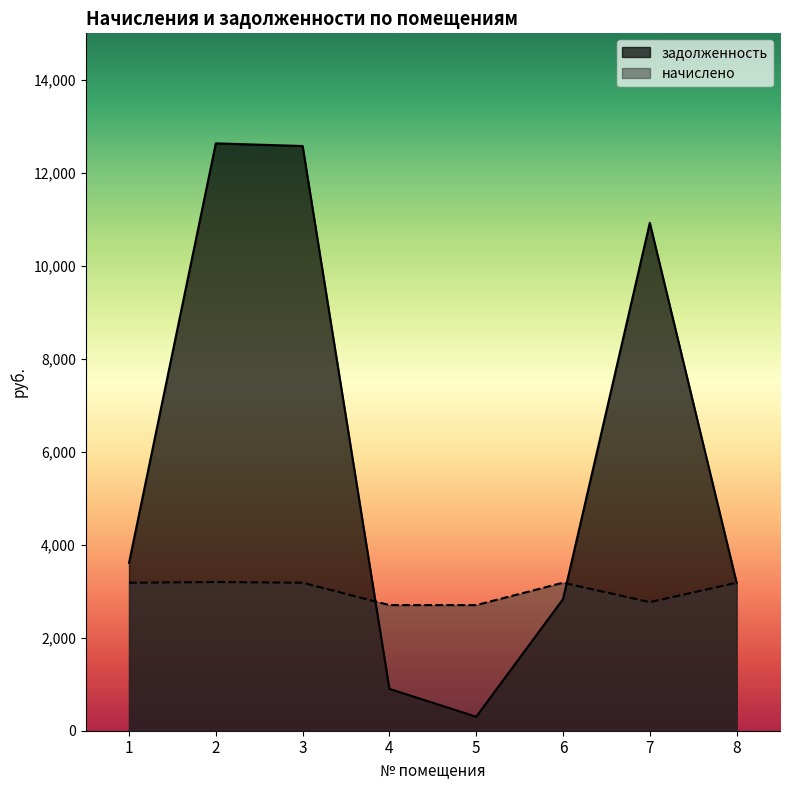

Where is the first local minimum for задолженность?

5